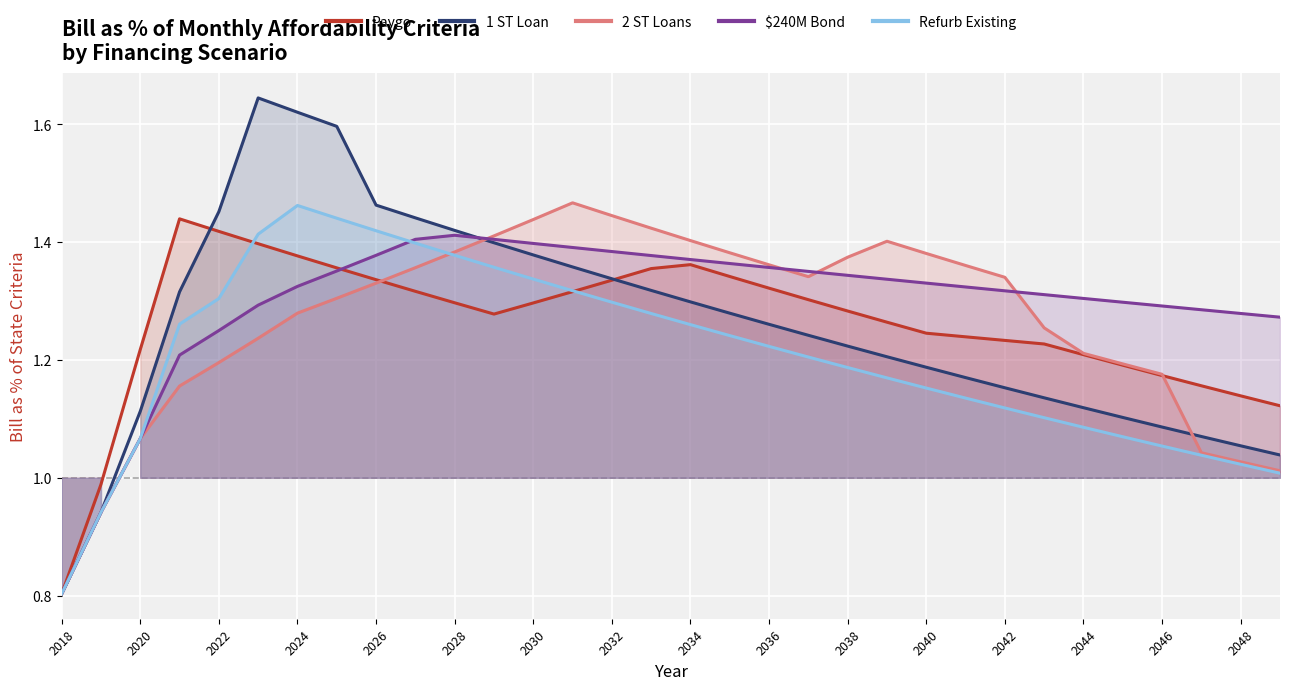

Which series has the largest range (max minus min)?

1 ST Loan